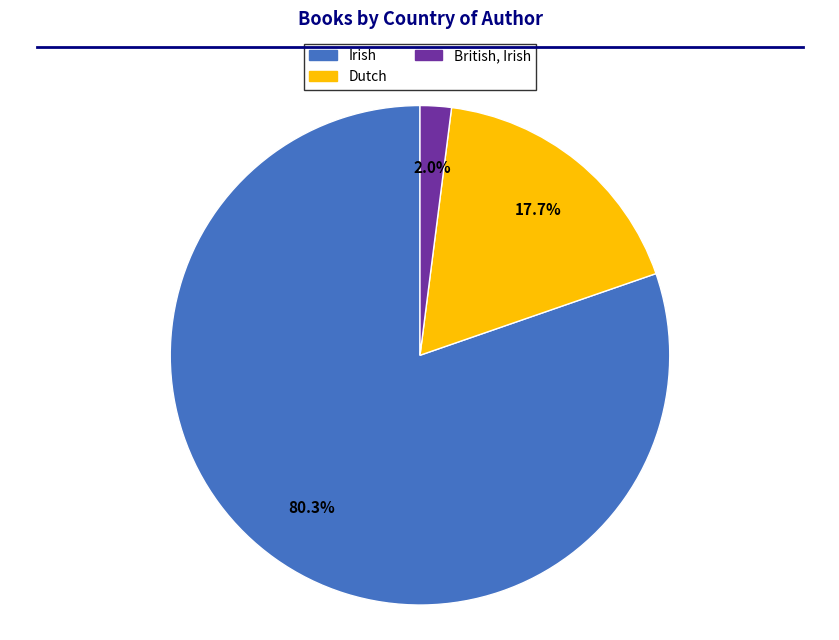

Is British, Irish the majority of the pie?

No